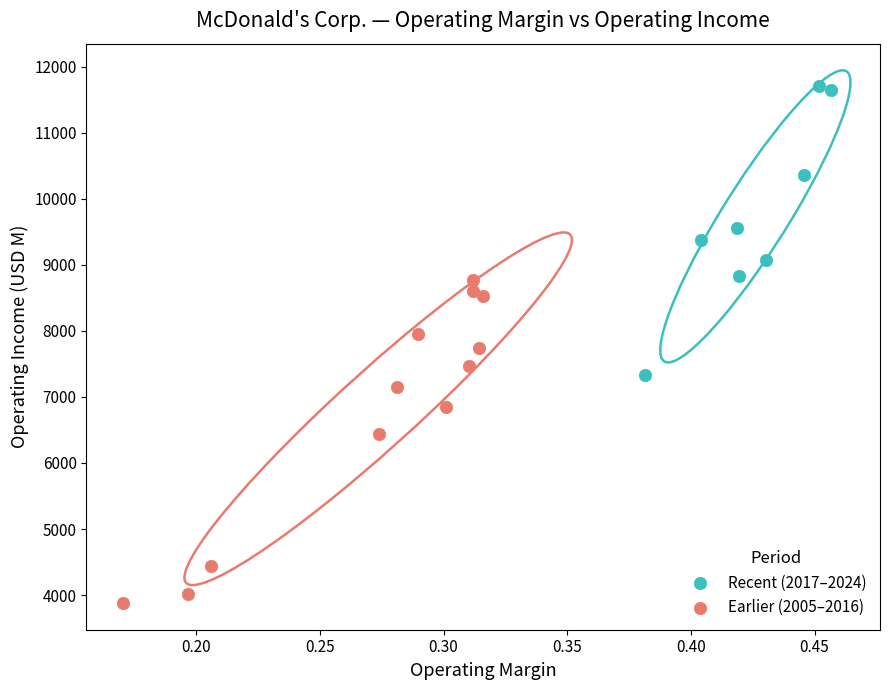

Which series reaches the maximum Y coordinate?

Recent (2017–2024)